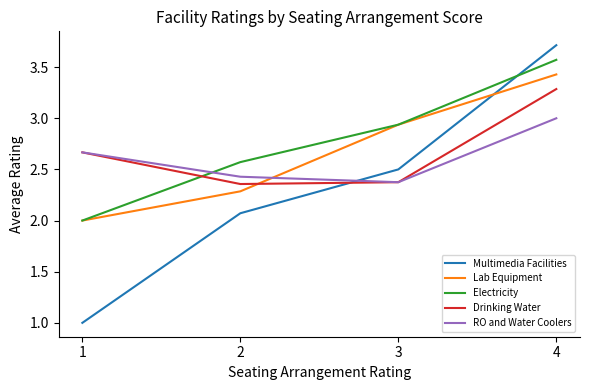

What is the approximate value of Electricity at 4?

3.6